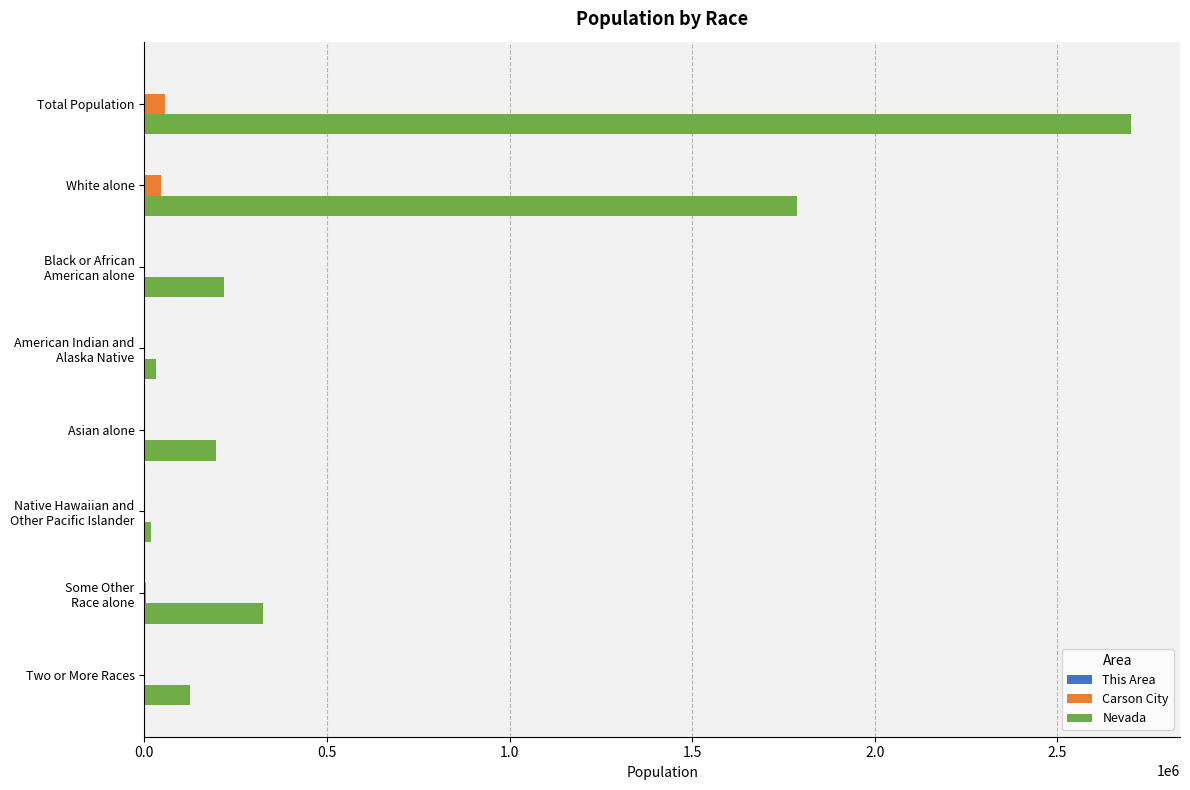

At which category is the sum across all series the highest?

Total Population